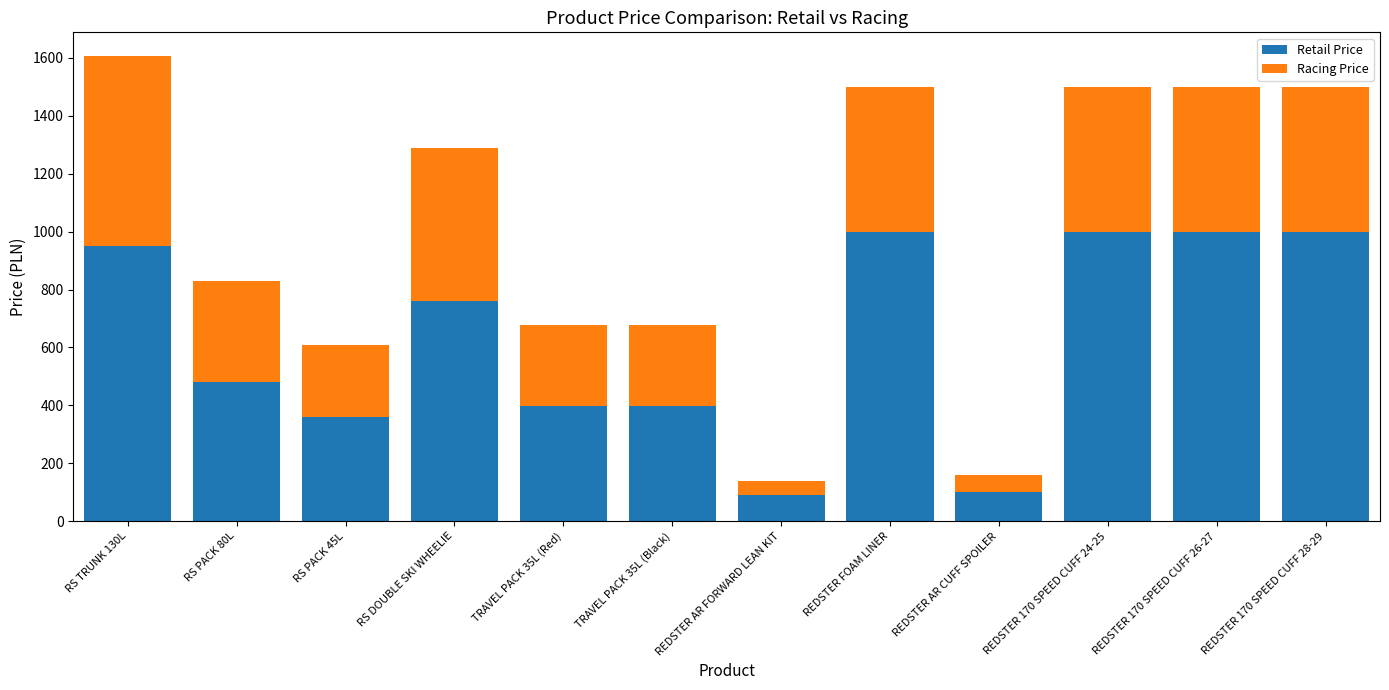

Are the bars grouped side by side (vs. stacked)?

No